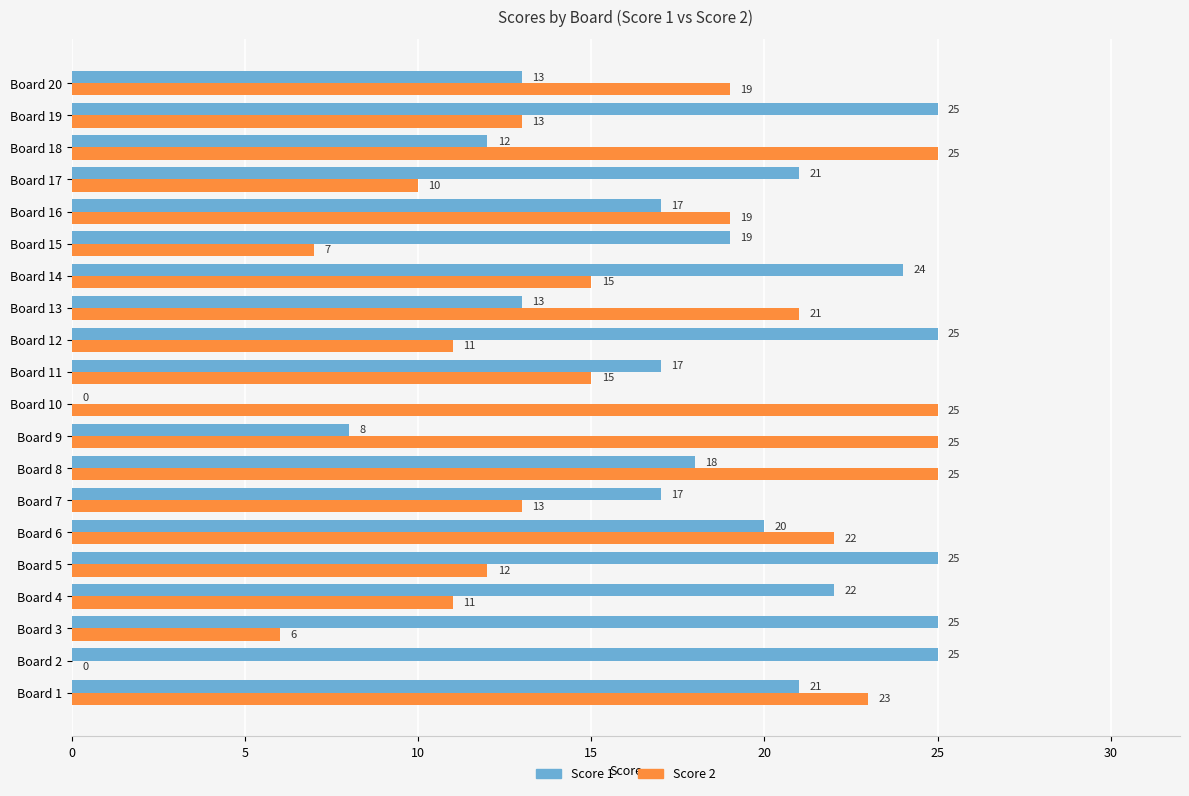

Between Board 17 and Board 18, which series saw the biggest shift?

Score 2